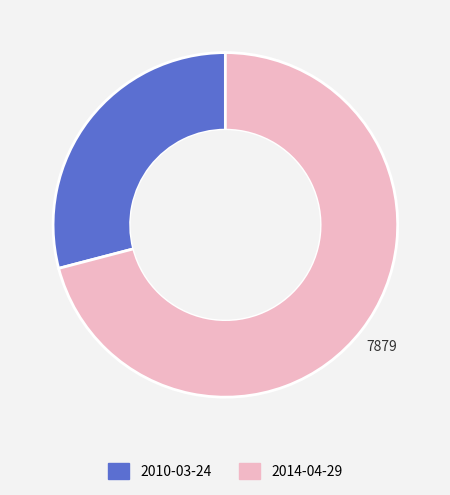

Rank the categories by value from lowest to highest.

2010-03-24, 2014-04-29